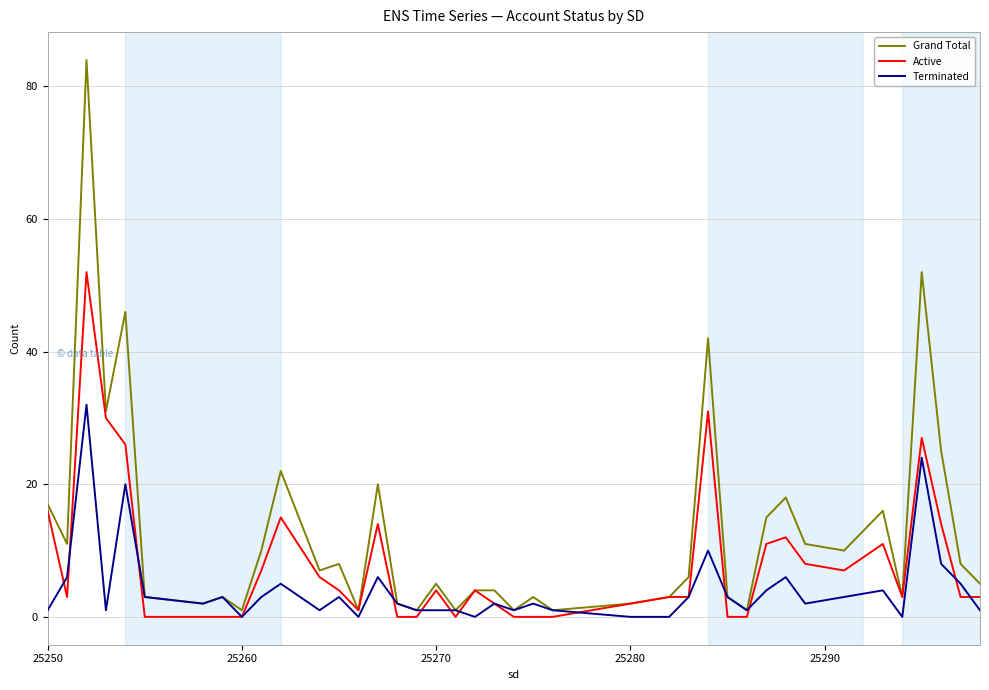

What are all the series names shown in the legend?

Grand Total, Active, Terminated